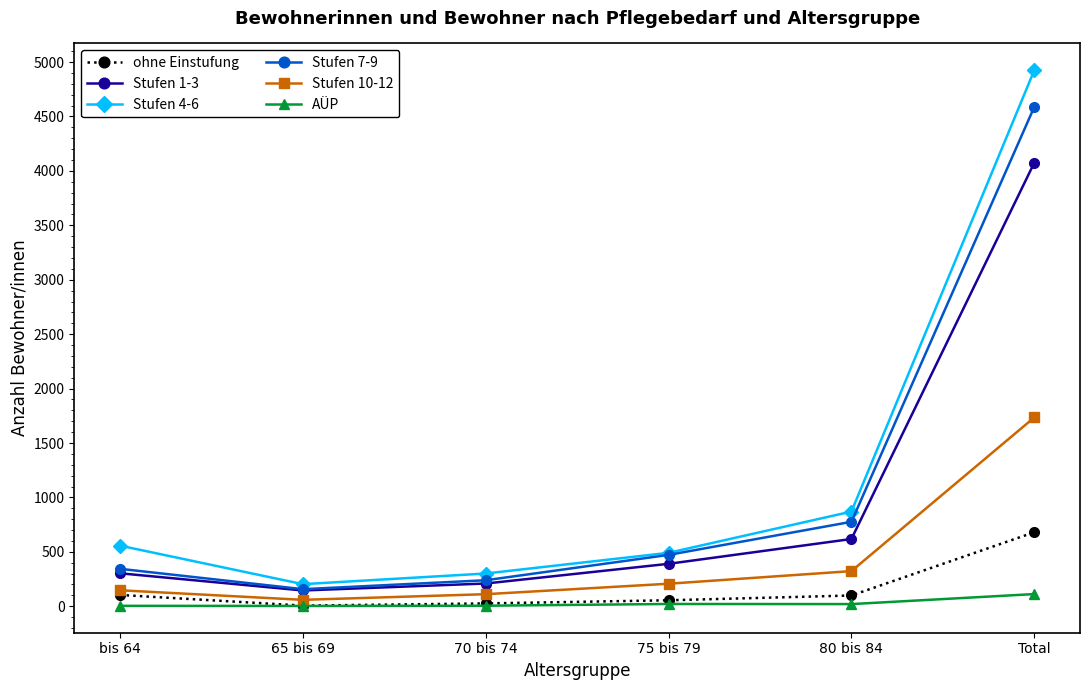

Which series has the widest spread of values?

Stufen 4-6